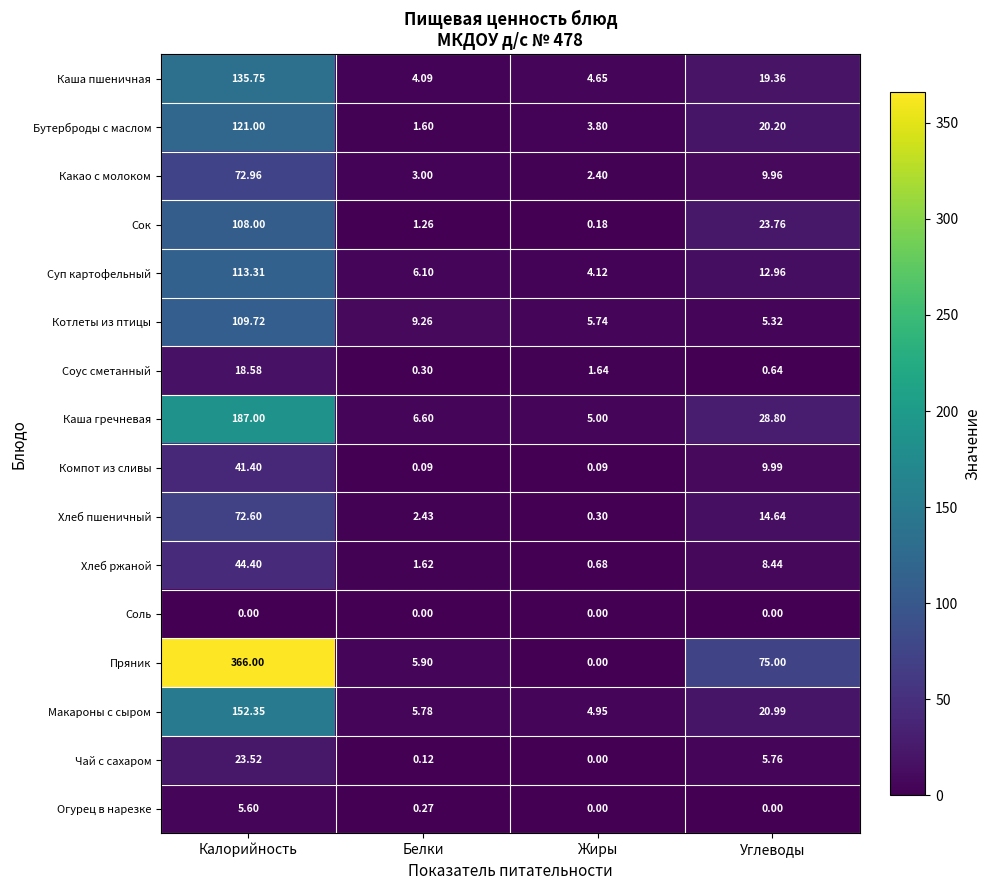

Which series has the largest total across all categories?

Пряник